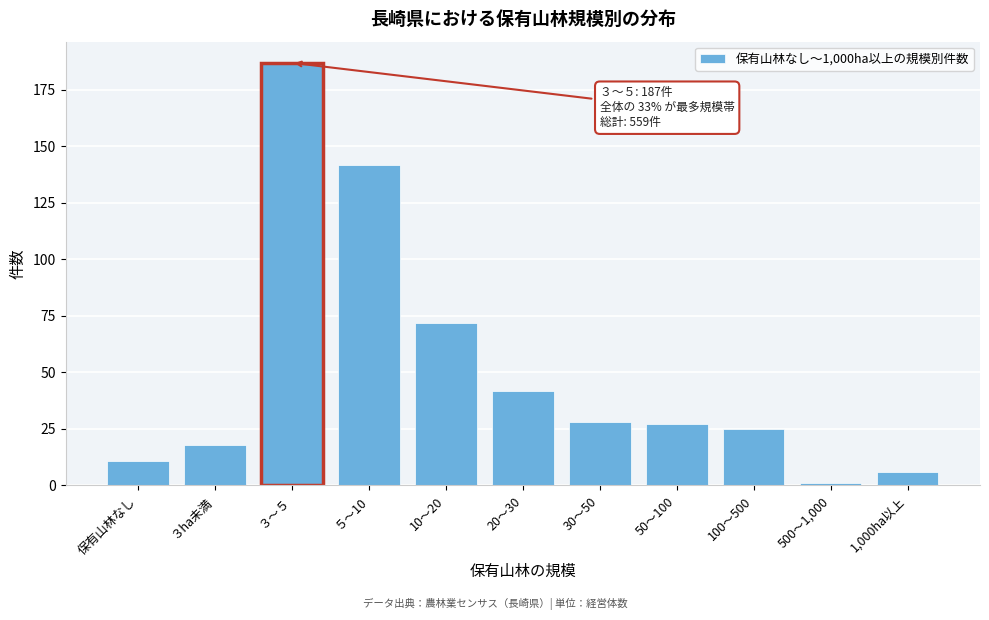

Reading left to right, extract all data points from this chart.

11	18	187	142	72	42	28	27	25	1	6